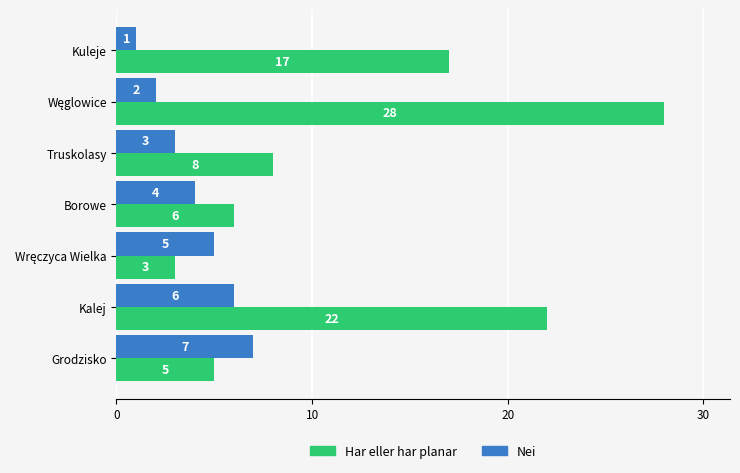

Which series has the widest spread of values?

Har eller har planar